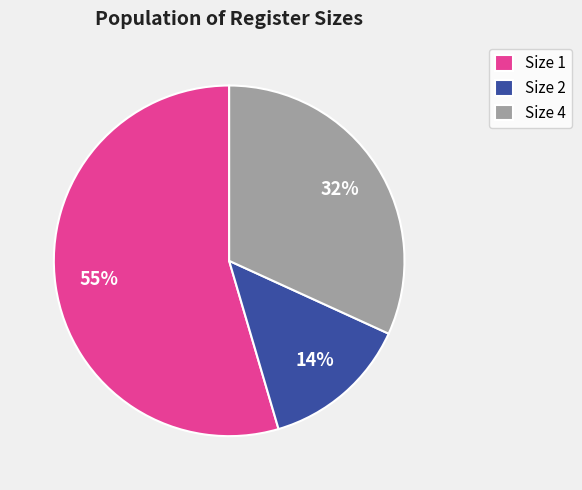

To the nearest percent, what is the difference between the largest and smallest slice percentages?

41%